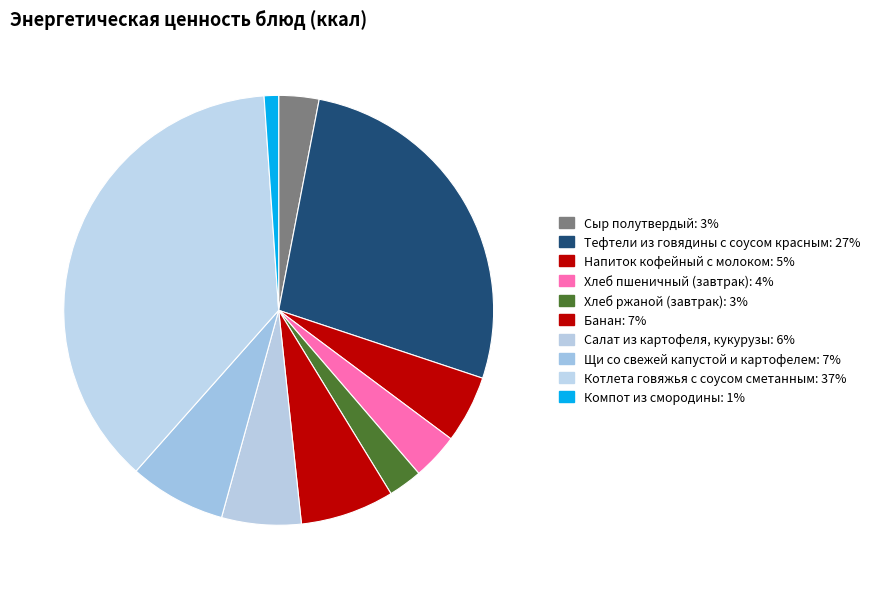

Rank the categories by value from highest to lowest.

Котлета говяжья с соусом сметанным, Тефтели из говядины с соусом красным, Щи со свежей капустой и картофелем, Банан, Салат из картофеля, кукурузы, Напиток кофейный с молоком, Хлеб пшеничный (завтрак), Сыр полутвердый, Хлеб ржаной (завтрак), Компот из смородины